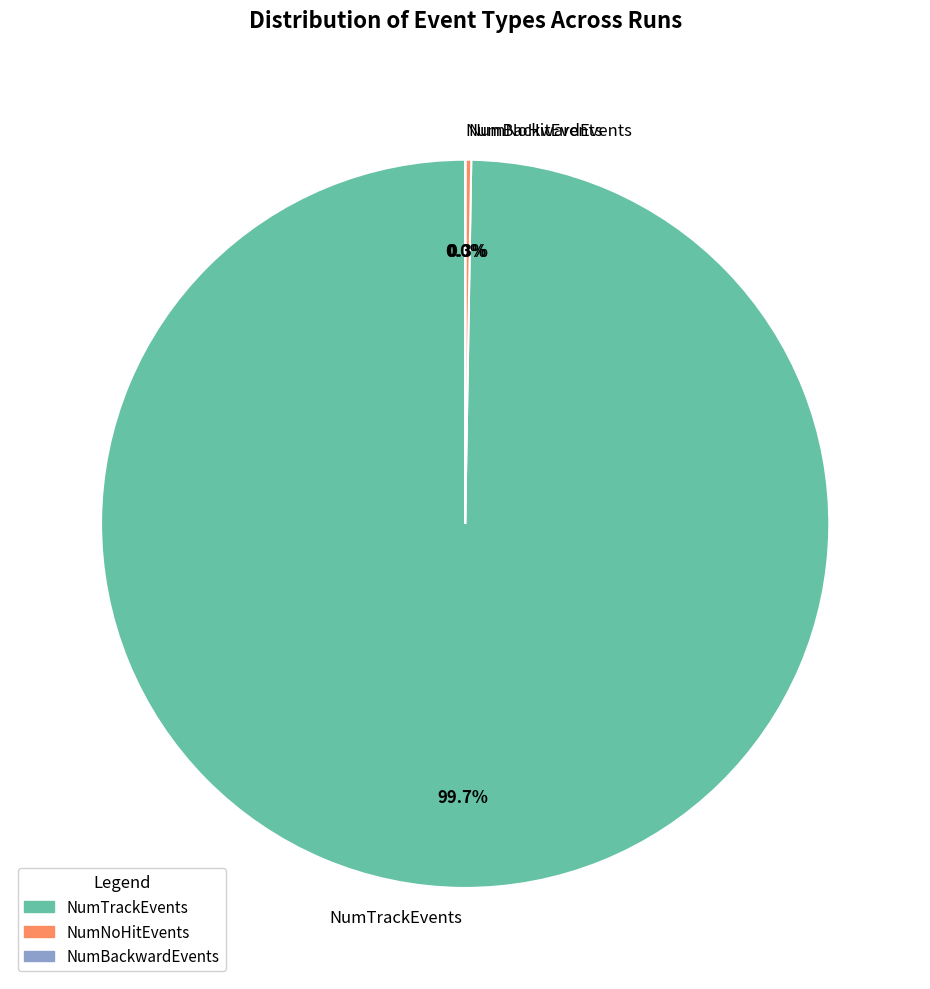

Is there a majority slice in this chart?

Yes